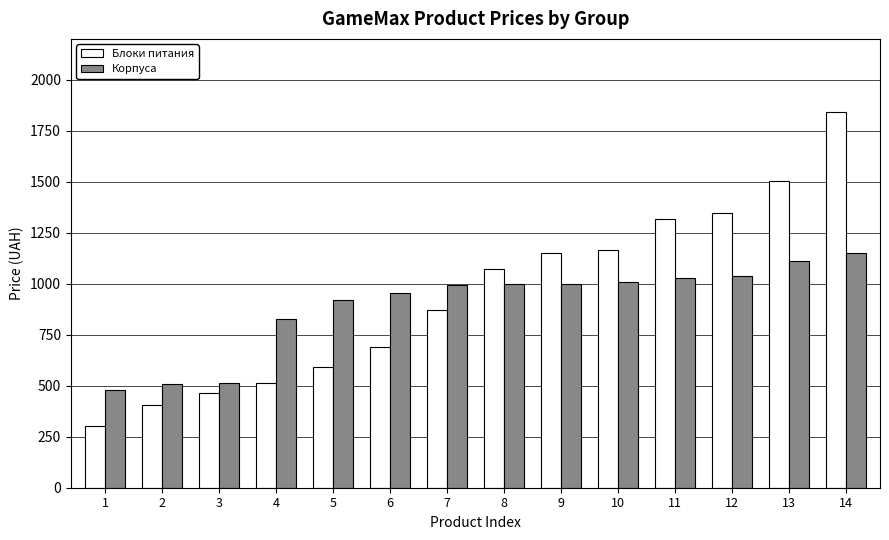

True or false: Блоки питания has a value of 1503 at 13.

True